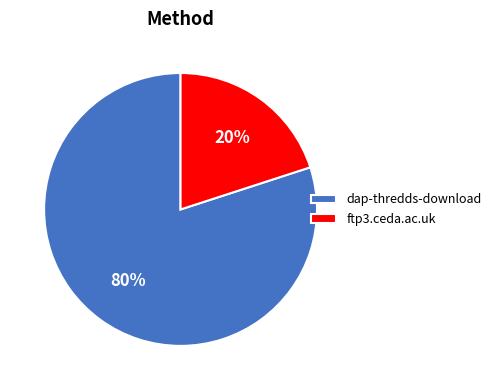

Do dap-thredds-download and ftp3.ceda.ac.uk together represent more than half of the pie?

Yes